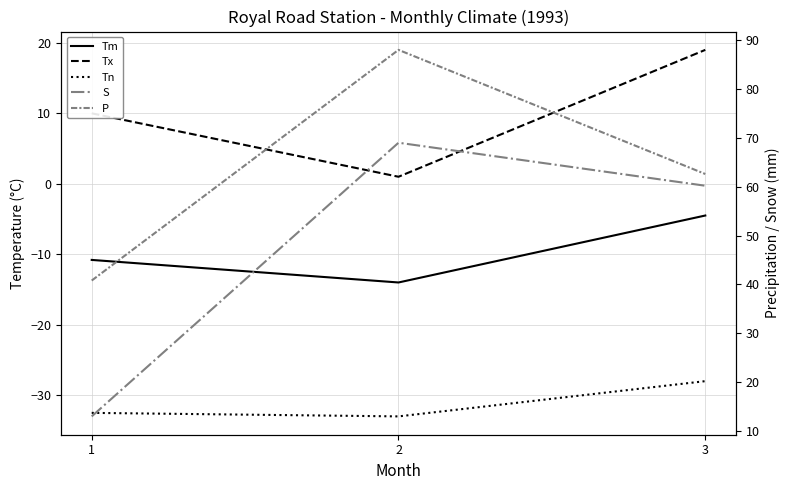

What is the difference between the maximum and minimum values in the S series?

56.0